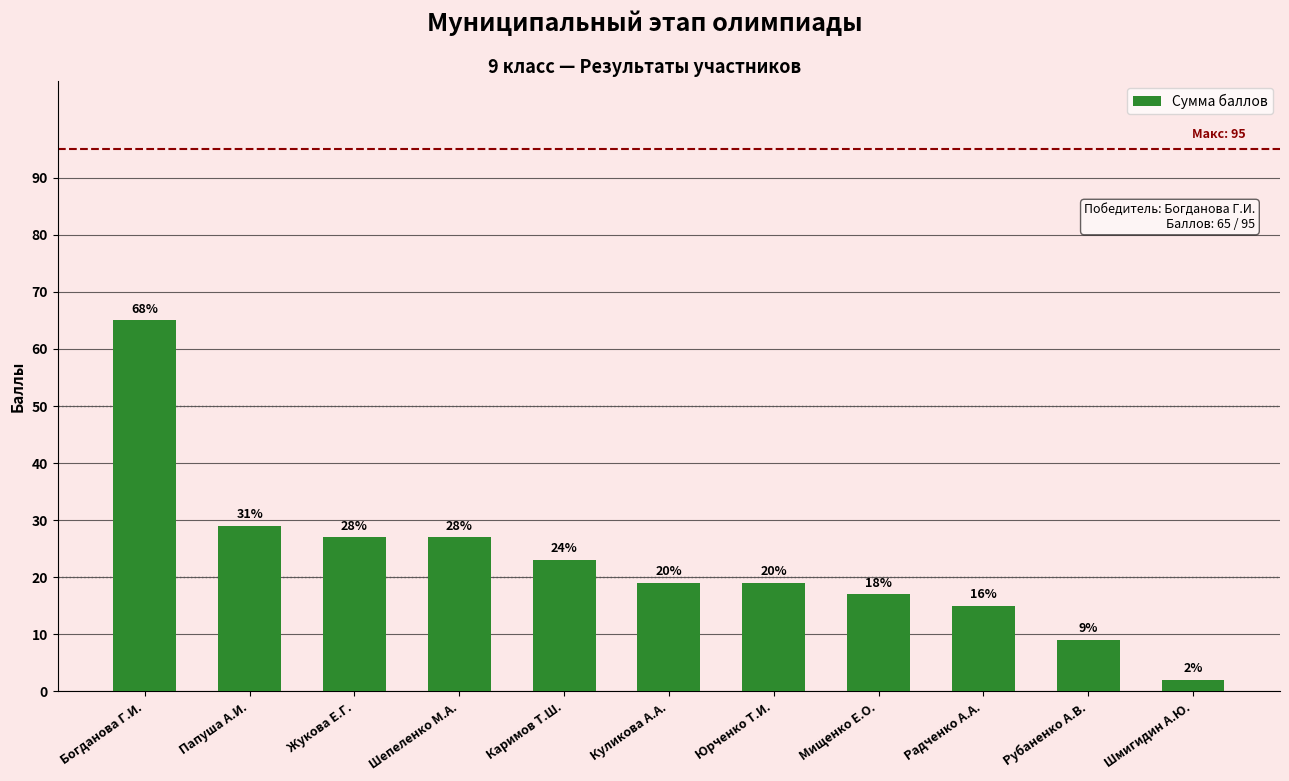

How many bars are there in total?

11